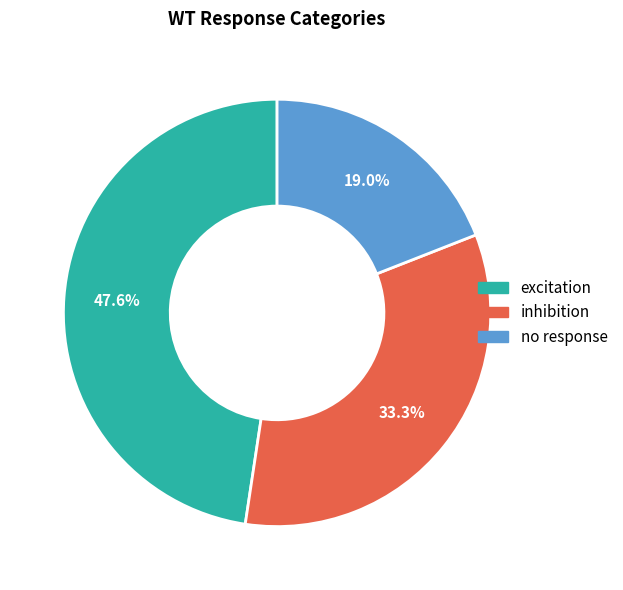

Does inhibition represent more than half of the total?

No